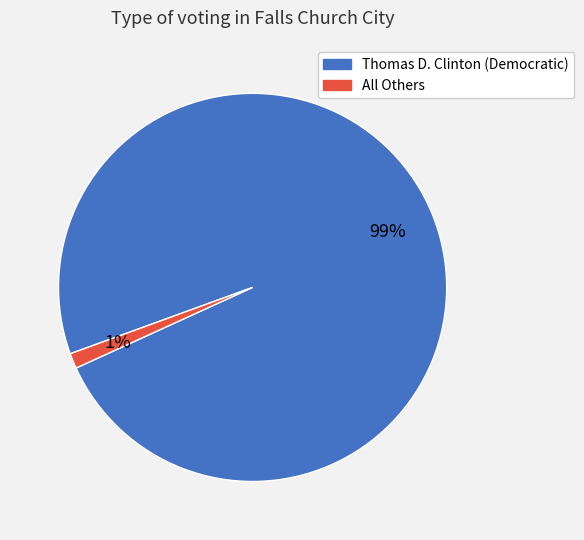

The Thomas D. Clinton (Democratic) slice represents 99% of the pie. True or false?

True